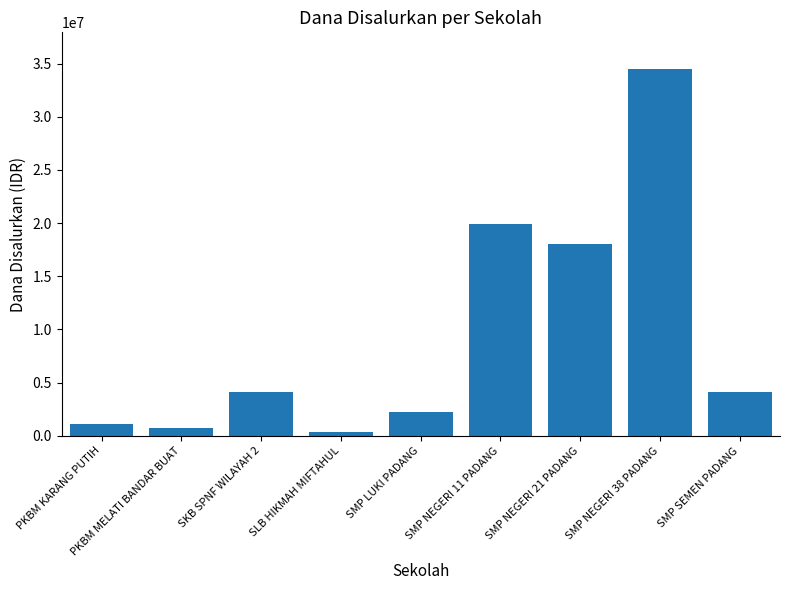

What is the change in value from SKB SPNF WILAYAH 2 to SLB HIKMAH MIFTAHUL?

-3750000